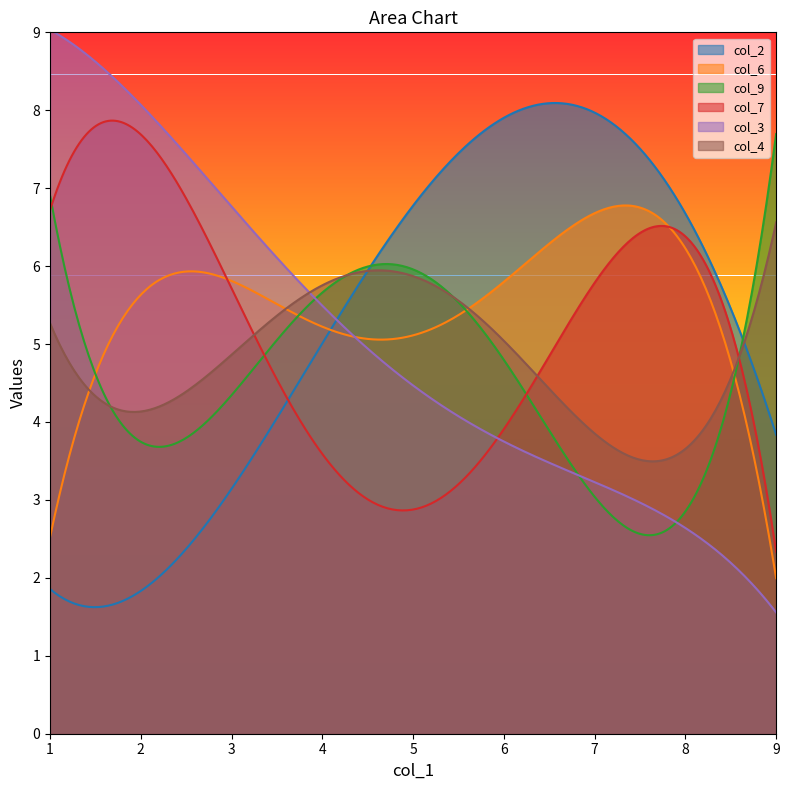

Where is col_7 nearest to the value 5?

6